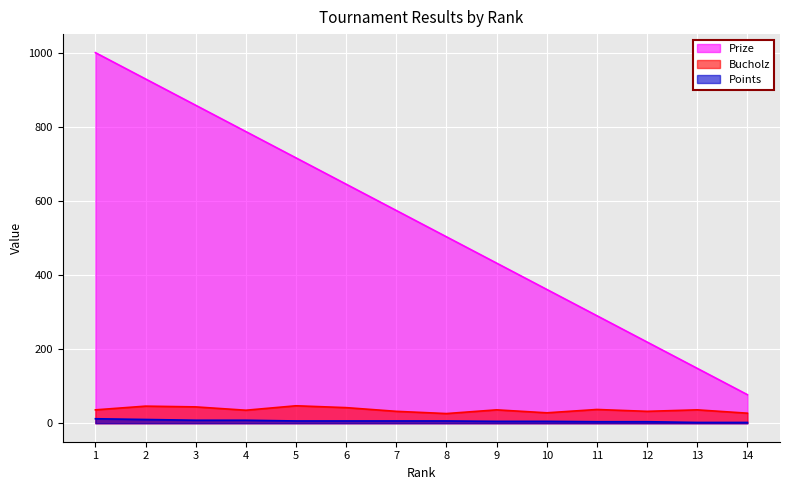

Which category has the highest value across all series?

1